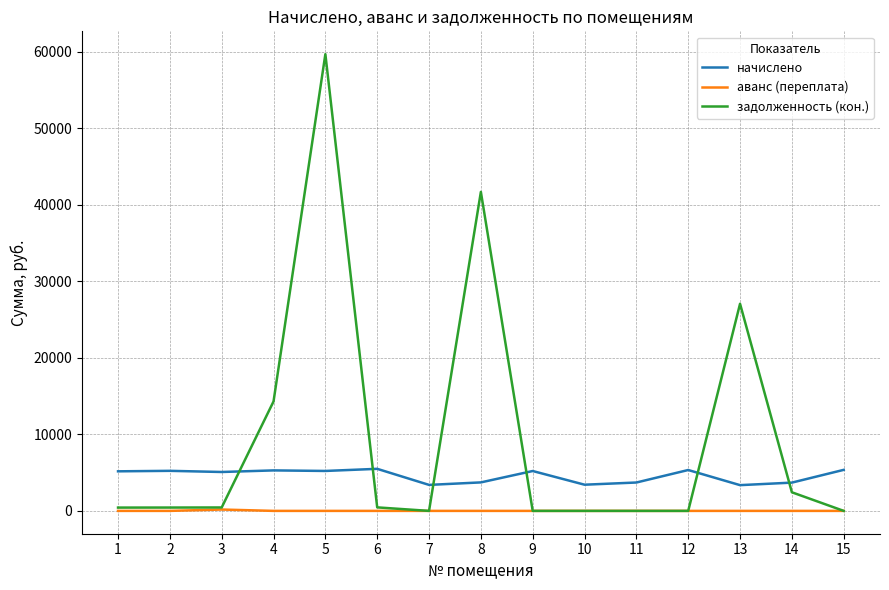

Rank the series by their average value, from lowest to highest.

аванс (переплата), начислено, задолженность (кон.)